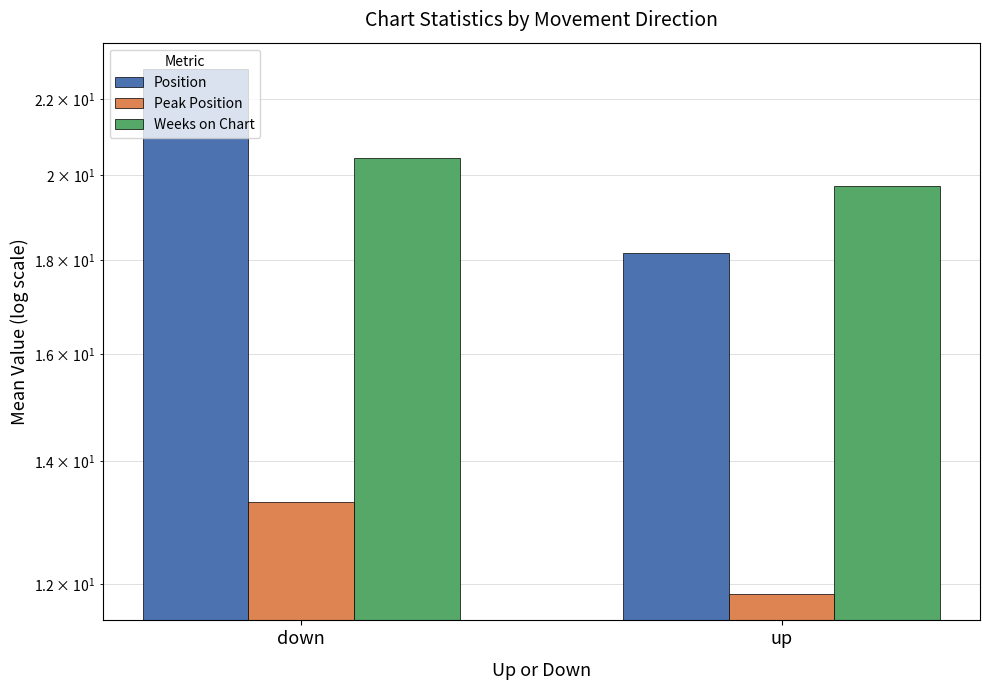

How many groups of bars are there?

2